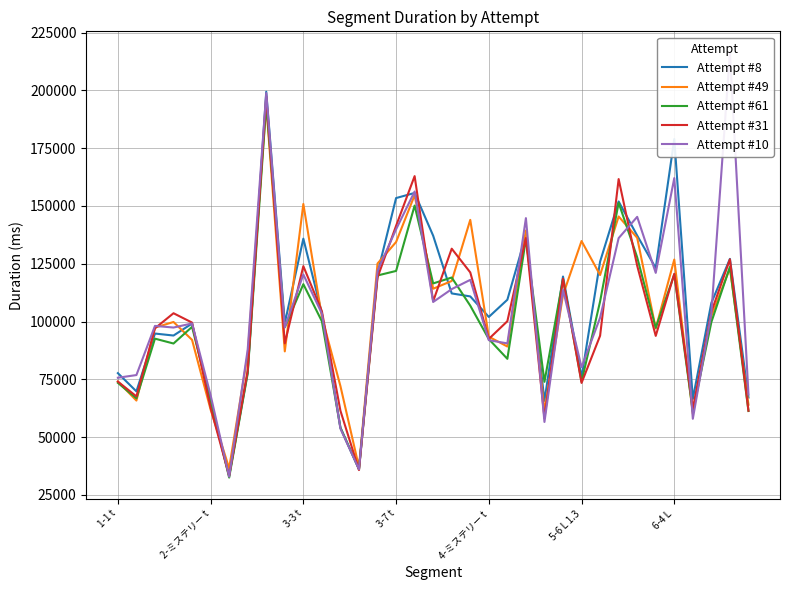

Is it true that Attempt #61 equals 107749 at 23?

False